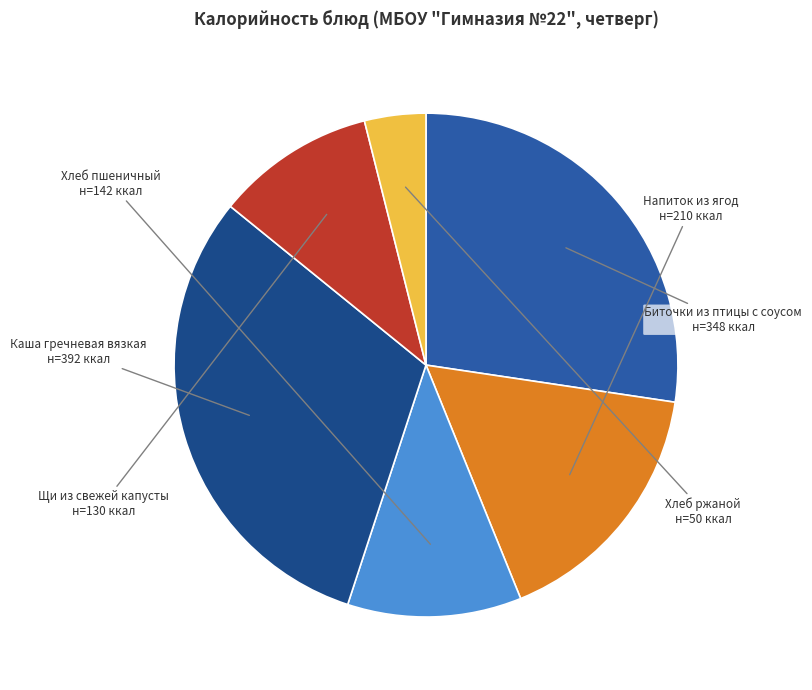

Which category has the biggest portion of the pie?

Каша гречневая вязкая